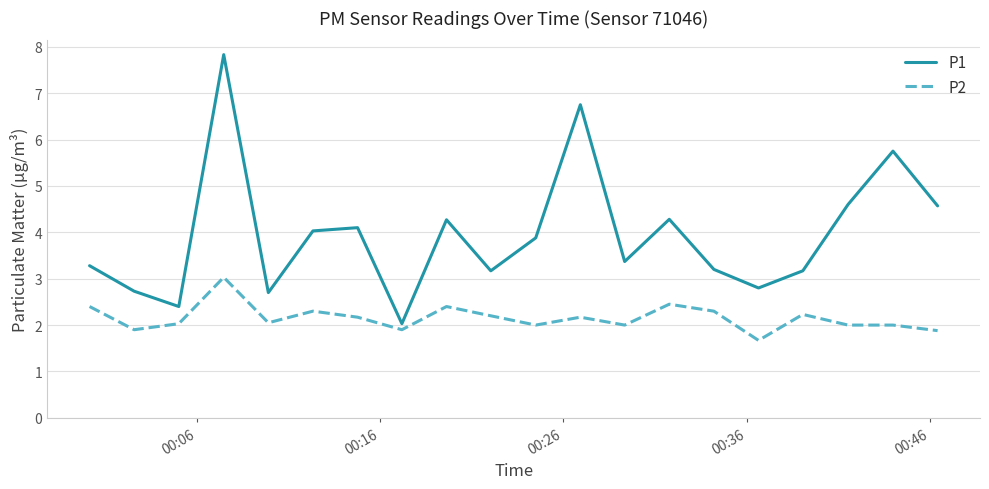

List the series in order of their peak value, lowest first.

P2, P1